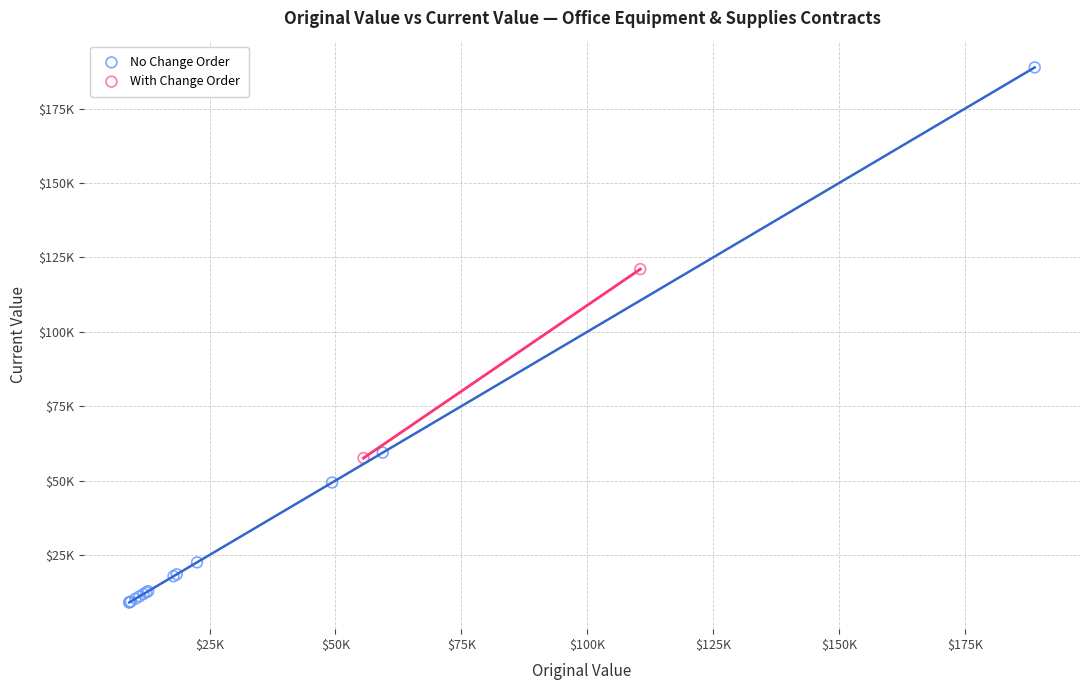

Which series contains the highest Y value?

No Change Order